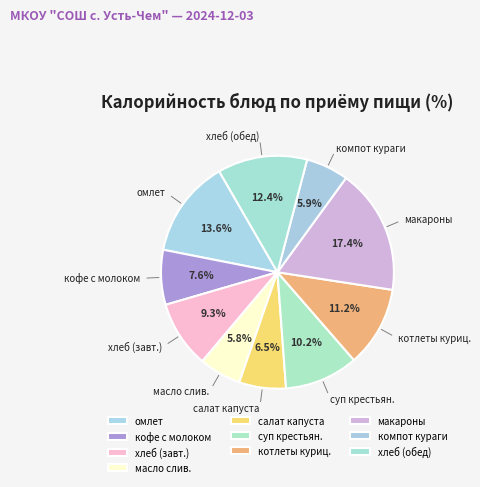

What portion of the pie excludes омлет?

86.4%